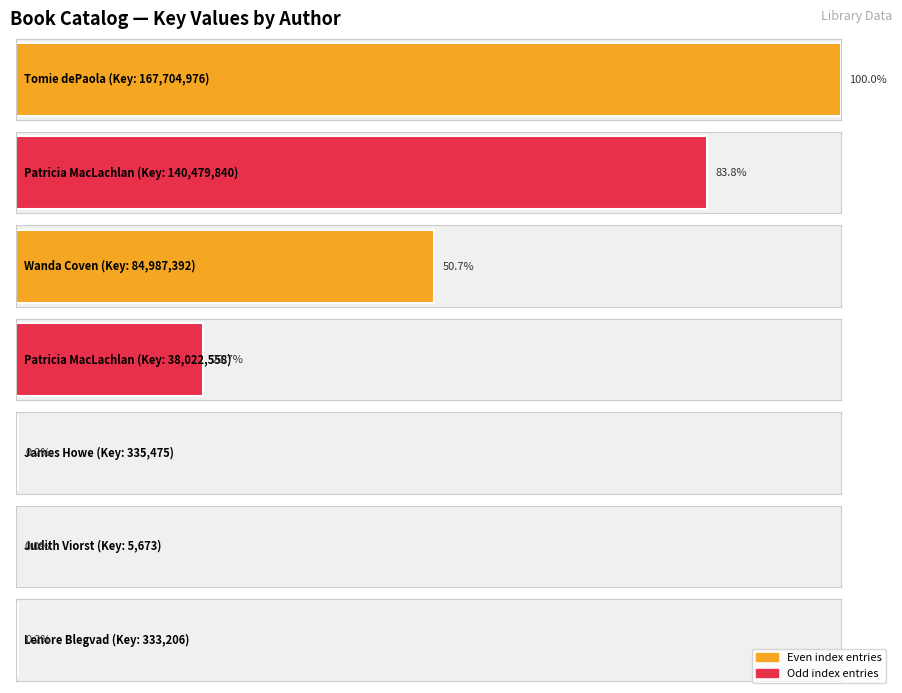

At which label does the data first exceed 38022558?

Tomie dePaola